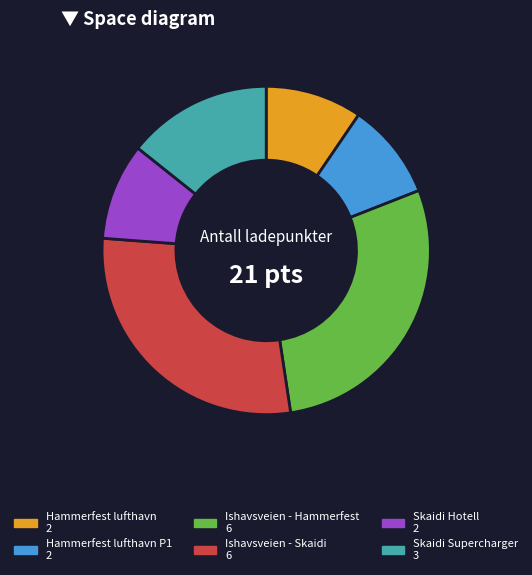

Is there any slice that represents more than half of the pie?

No